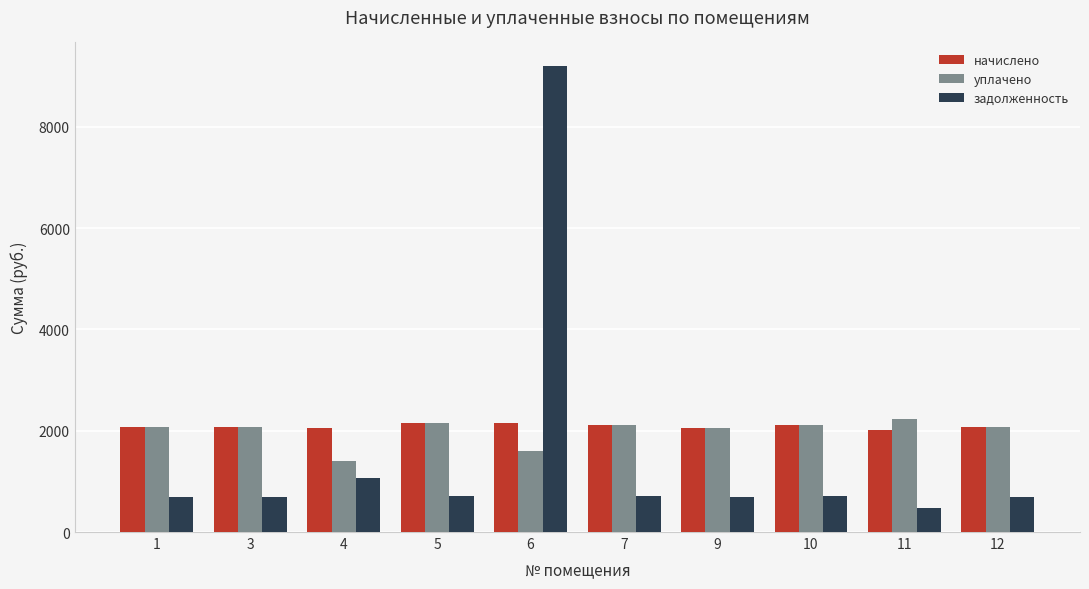

What value does the начислено series have at 5?

2144.6